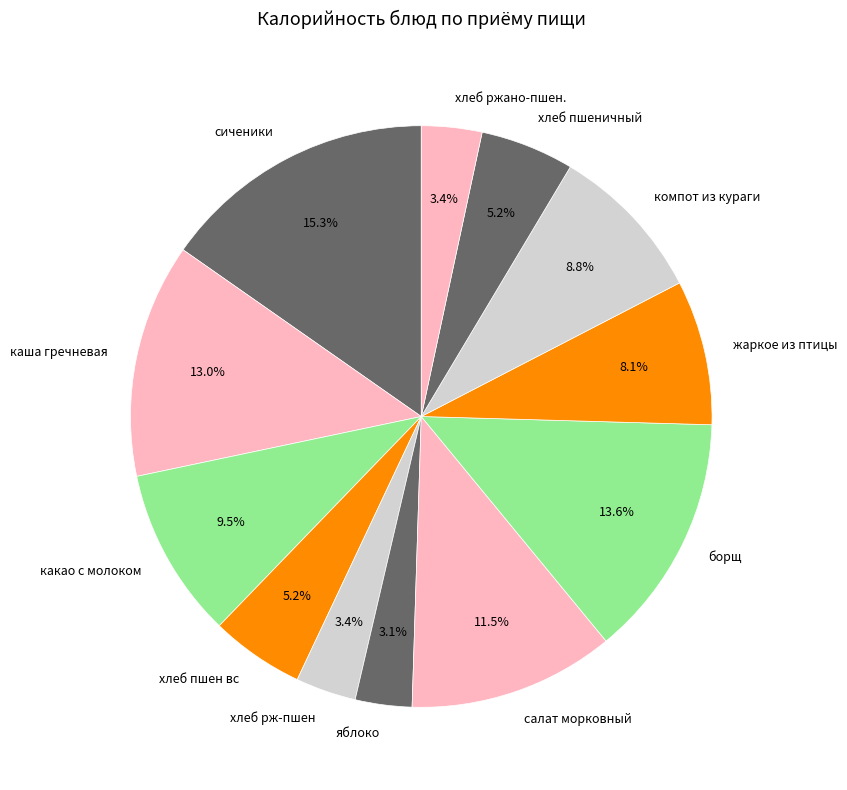

Combined, do сиченики and хлеб пшен вс account for over 50%?

No